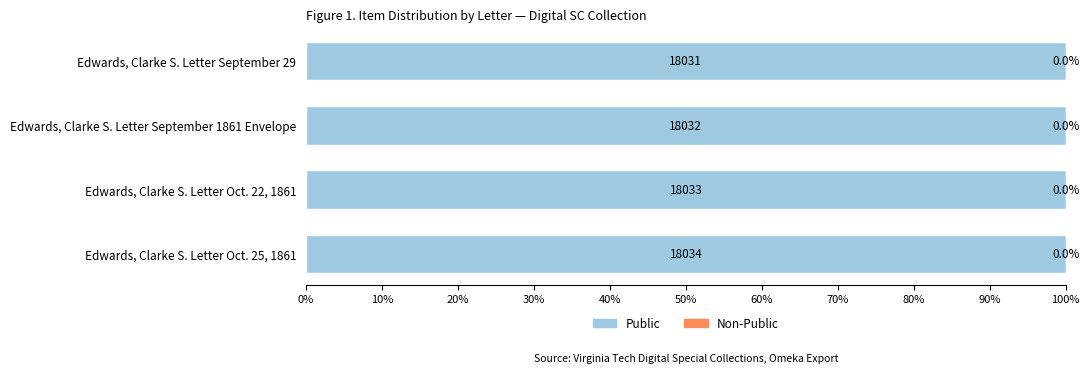

What is the total value across all series at Edwards, Clarke S. Letter Oct. 22, 1861?

100.0